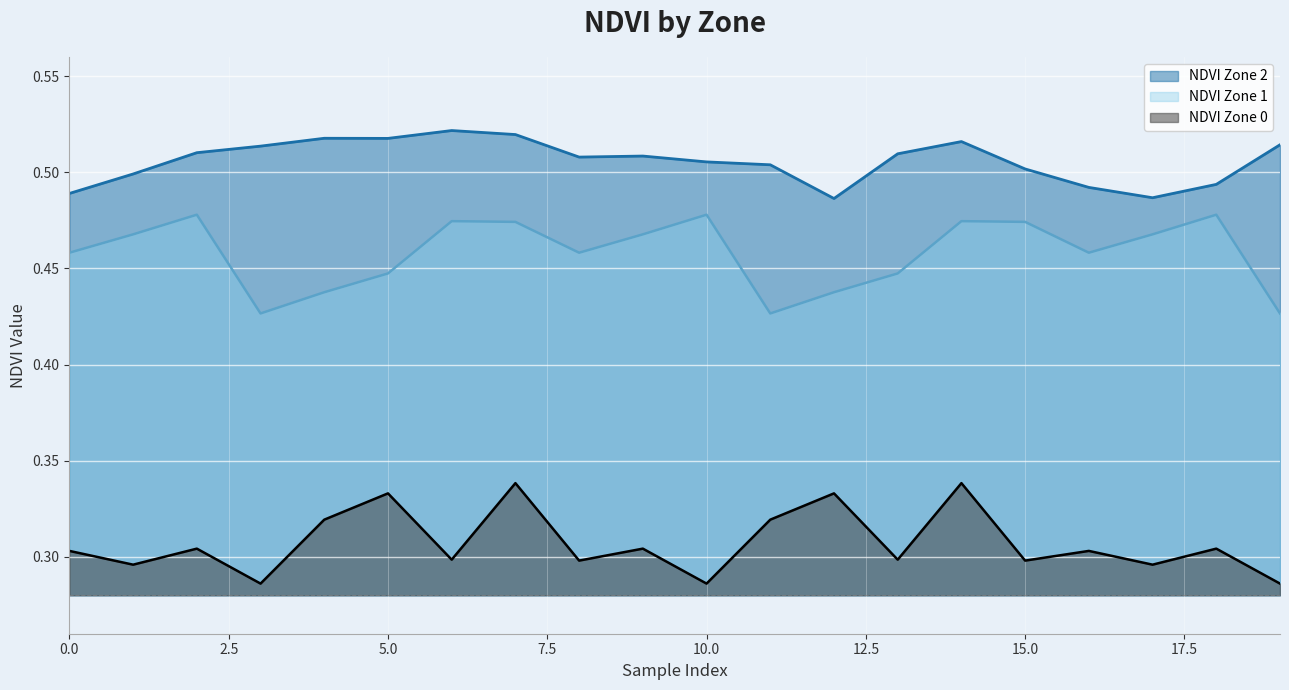

Which series has the widest spread of values?

NDVI Zone 0